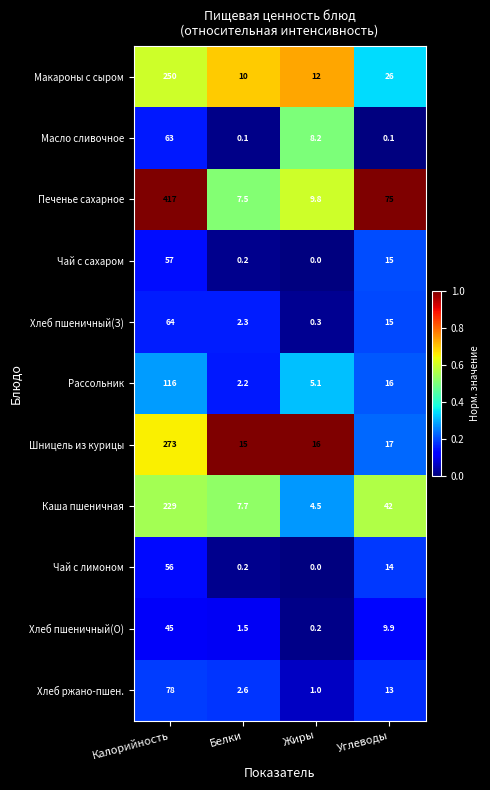

At which category is the sum across all series the highest?

Калорийность